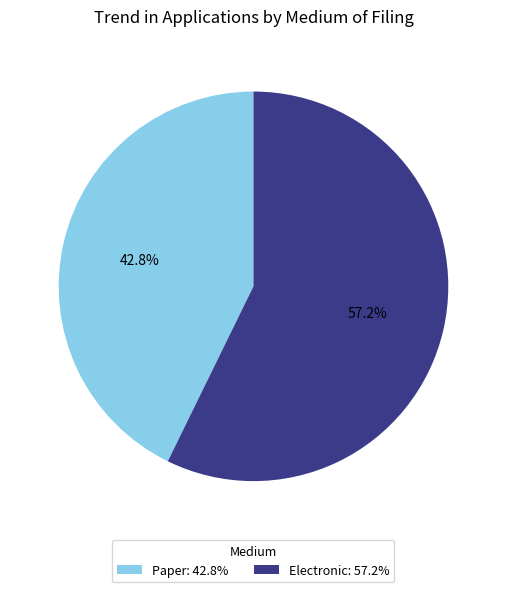

Rank the categories by value from lowest to highest.

Paper: 42.8%, Electronic: 57.2%